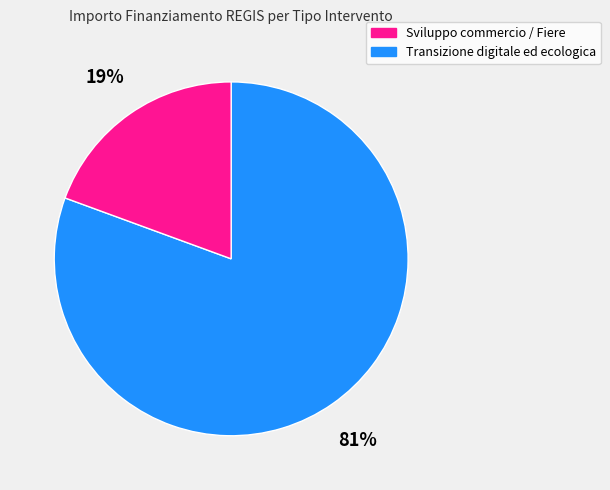

To the nearest percent, what is the average slice percentage?

50%